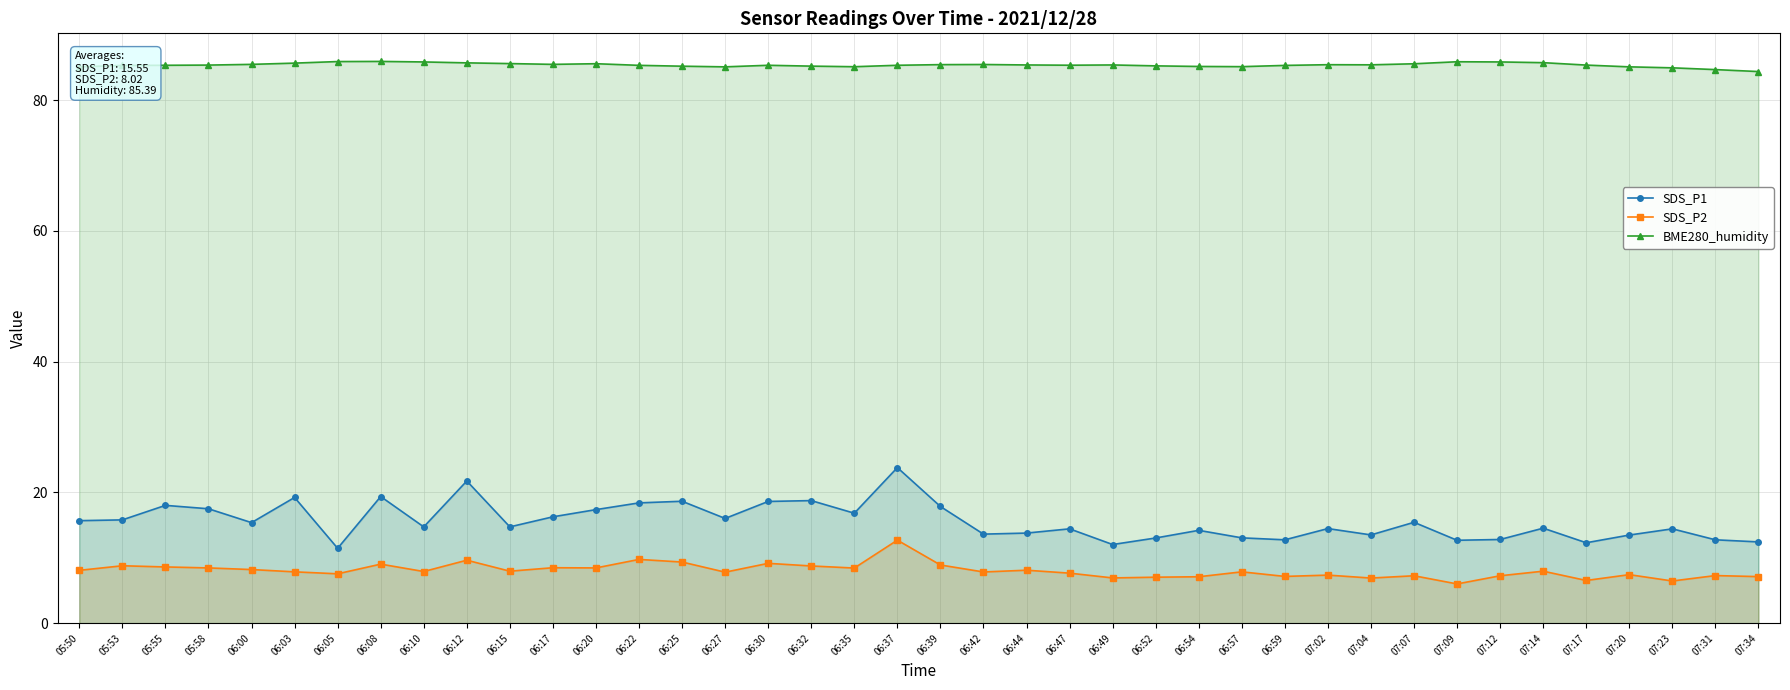

The value of BME280_humidity at 06:25 is 85.2. True or false?

True